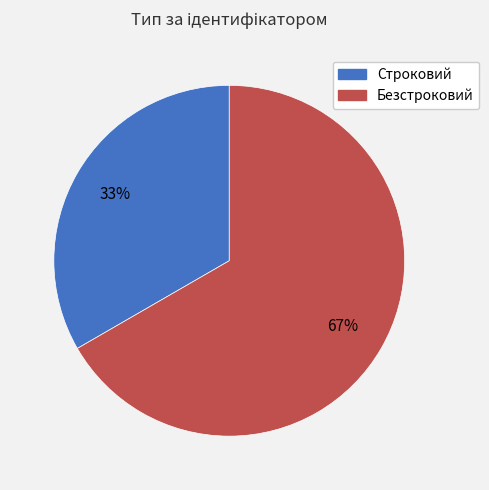

What is the largest slice in the pie chart?

Безстроковий